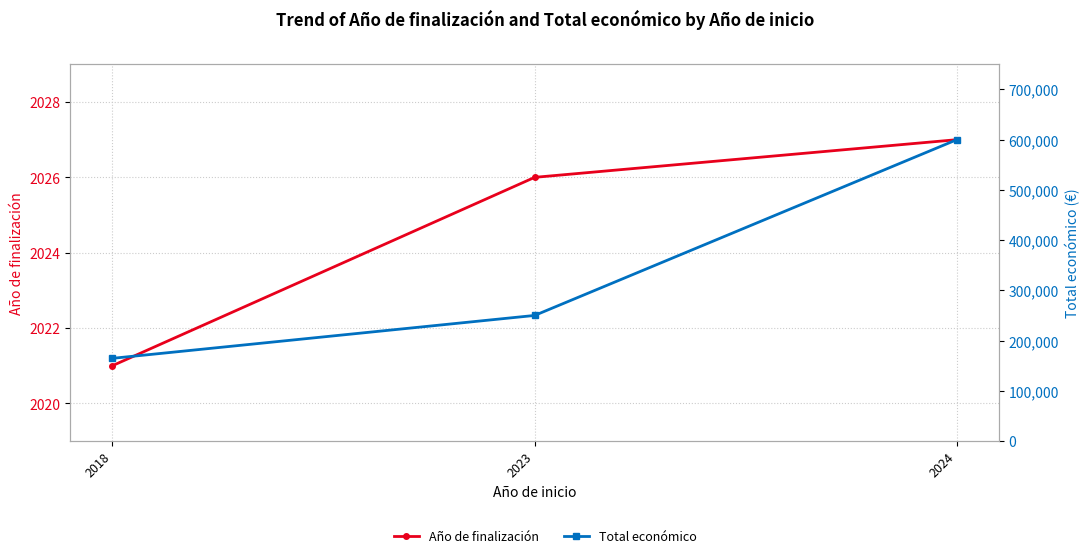

How many lines are shown in the chart?

2